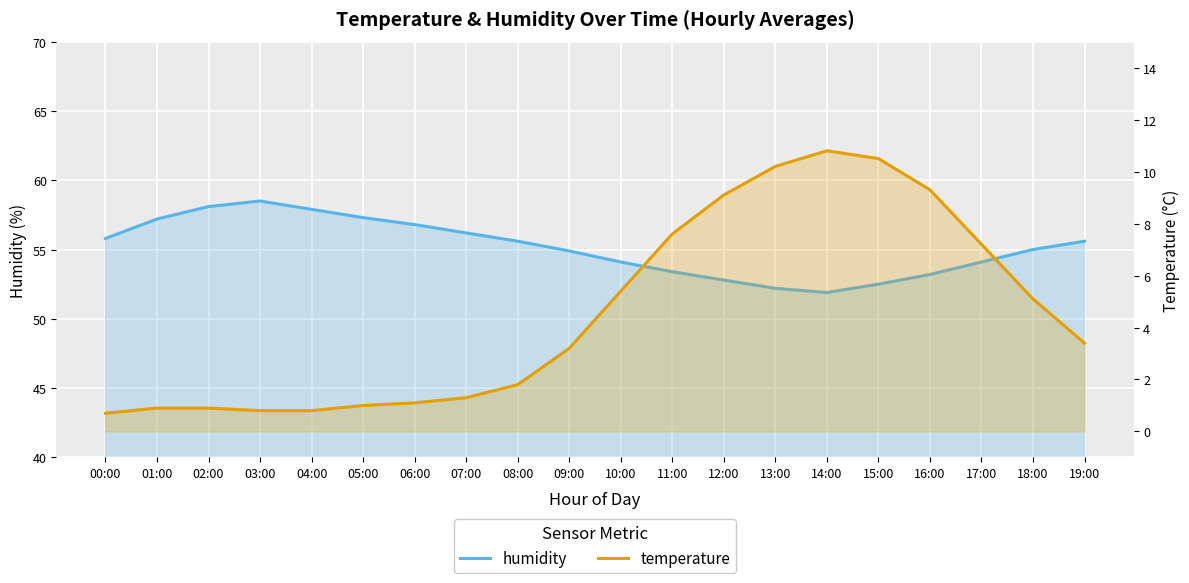

What is the label of the 19th point from the right?

01:00